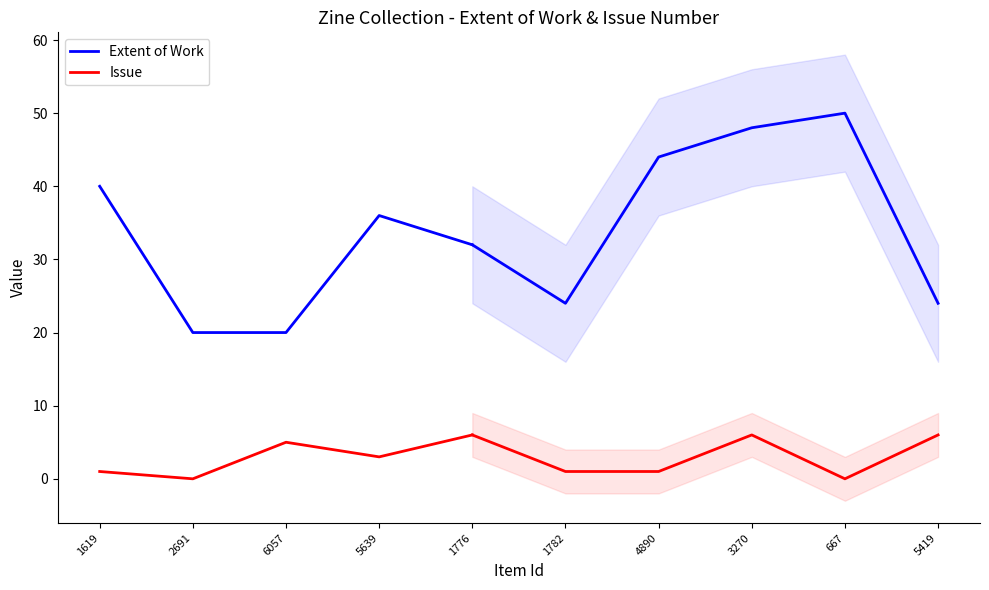

True or false: Extent of Work and Issue cross at least once.

False